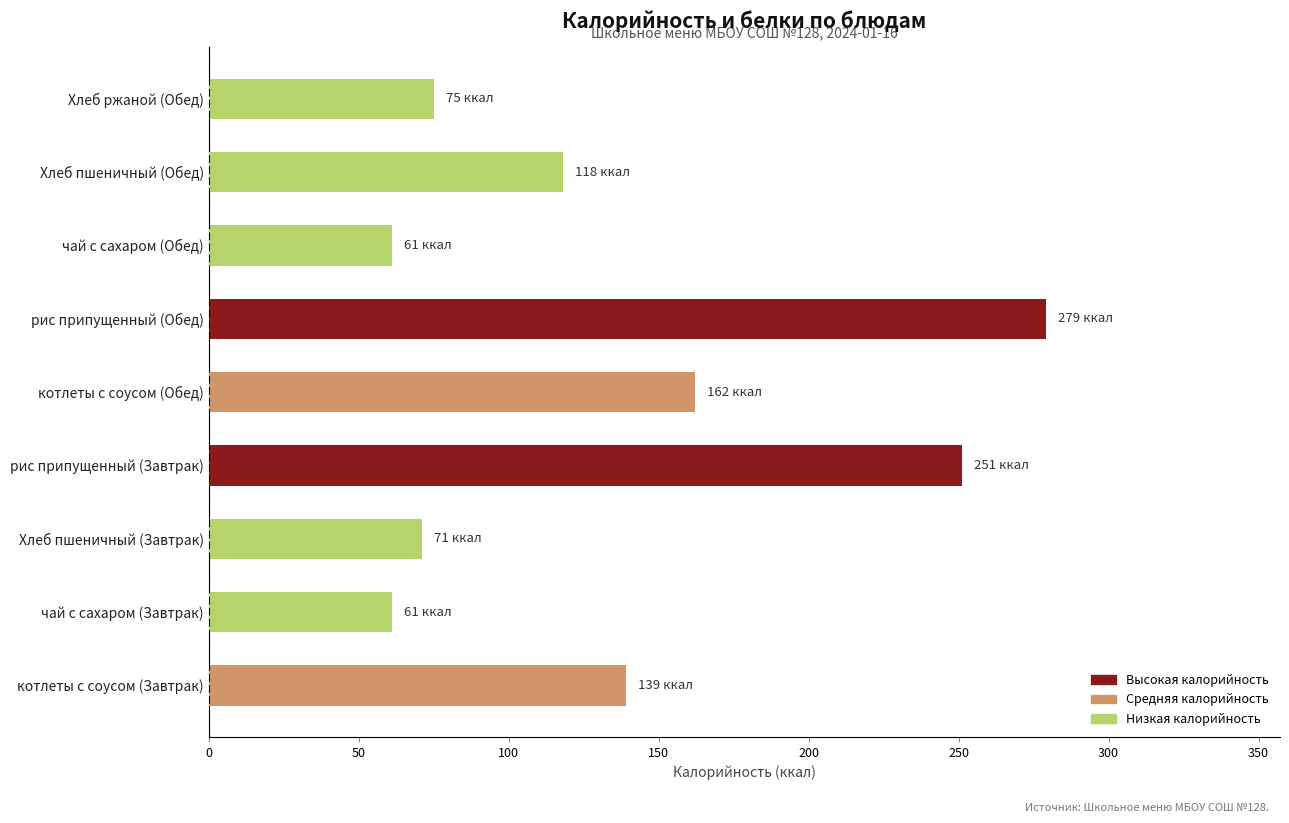

The value at чай с сахаром (Обед) is 61. True or false?

True